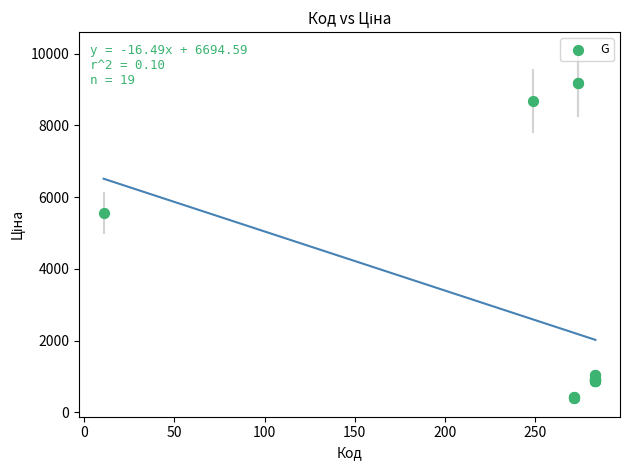

What Y value in the scatter plot is closest to 4802?

5560.3